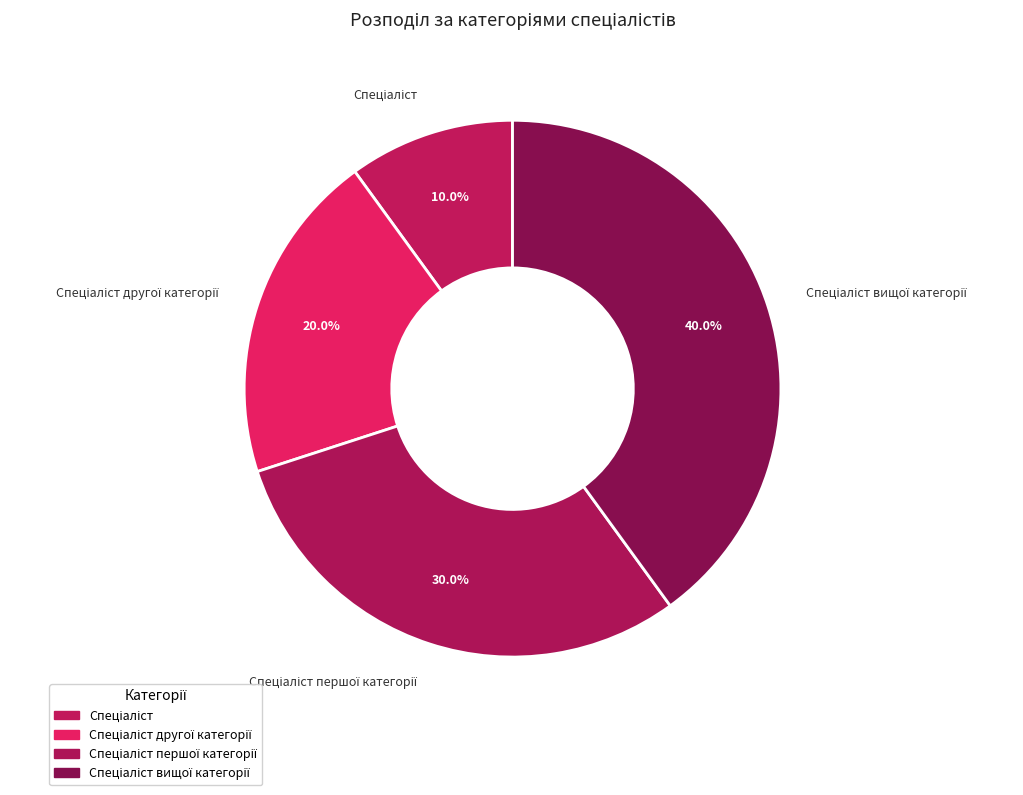

Does any single category account for the majority?

No